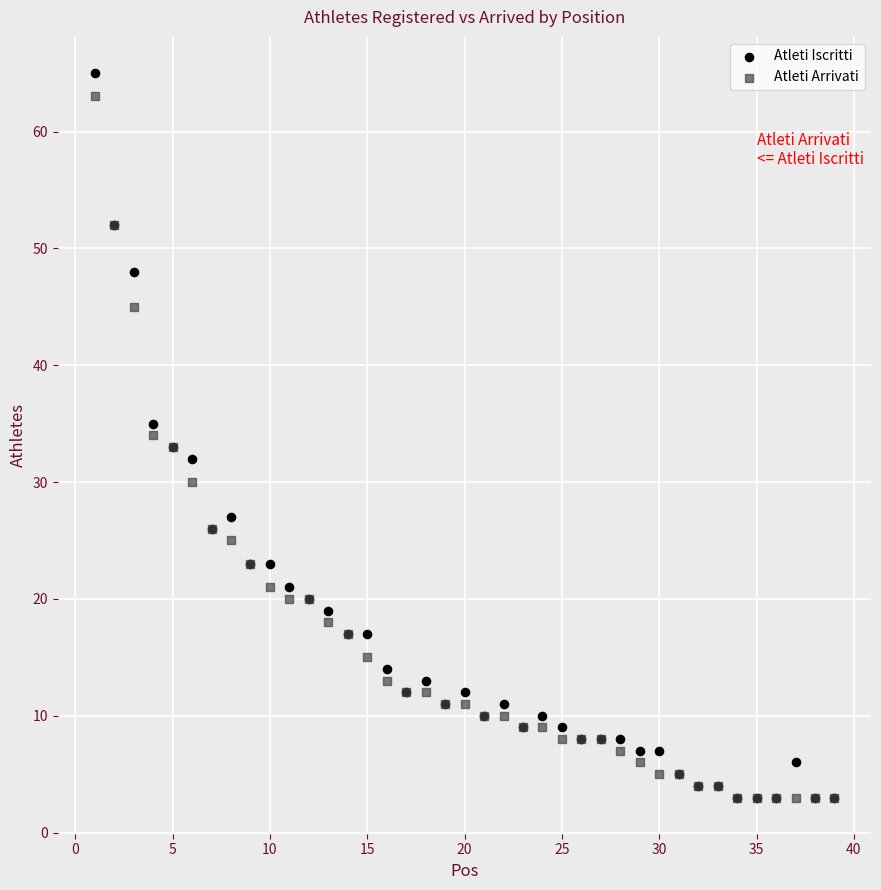

Which series has the largest Y range (max minus min)?

Atleti Iscritti